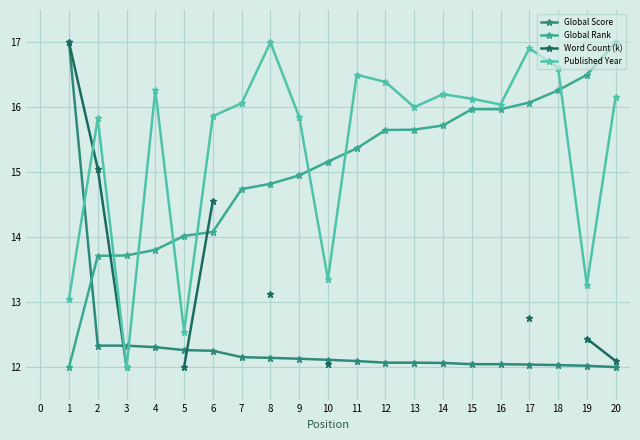

True or false: Global Rank has more than 2 points higher than both neighbors.

False